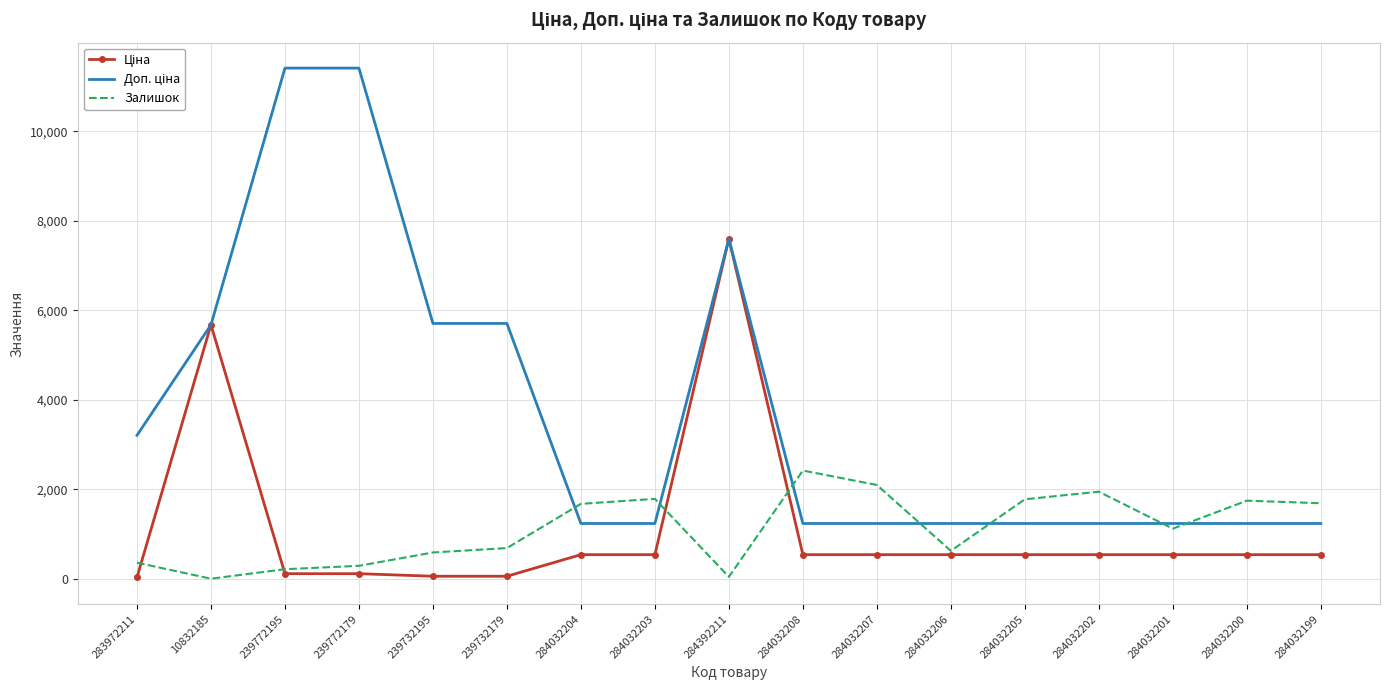

At which category is the sum across all series the highest?

284392211